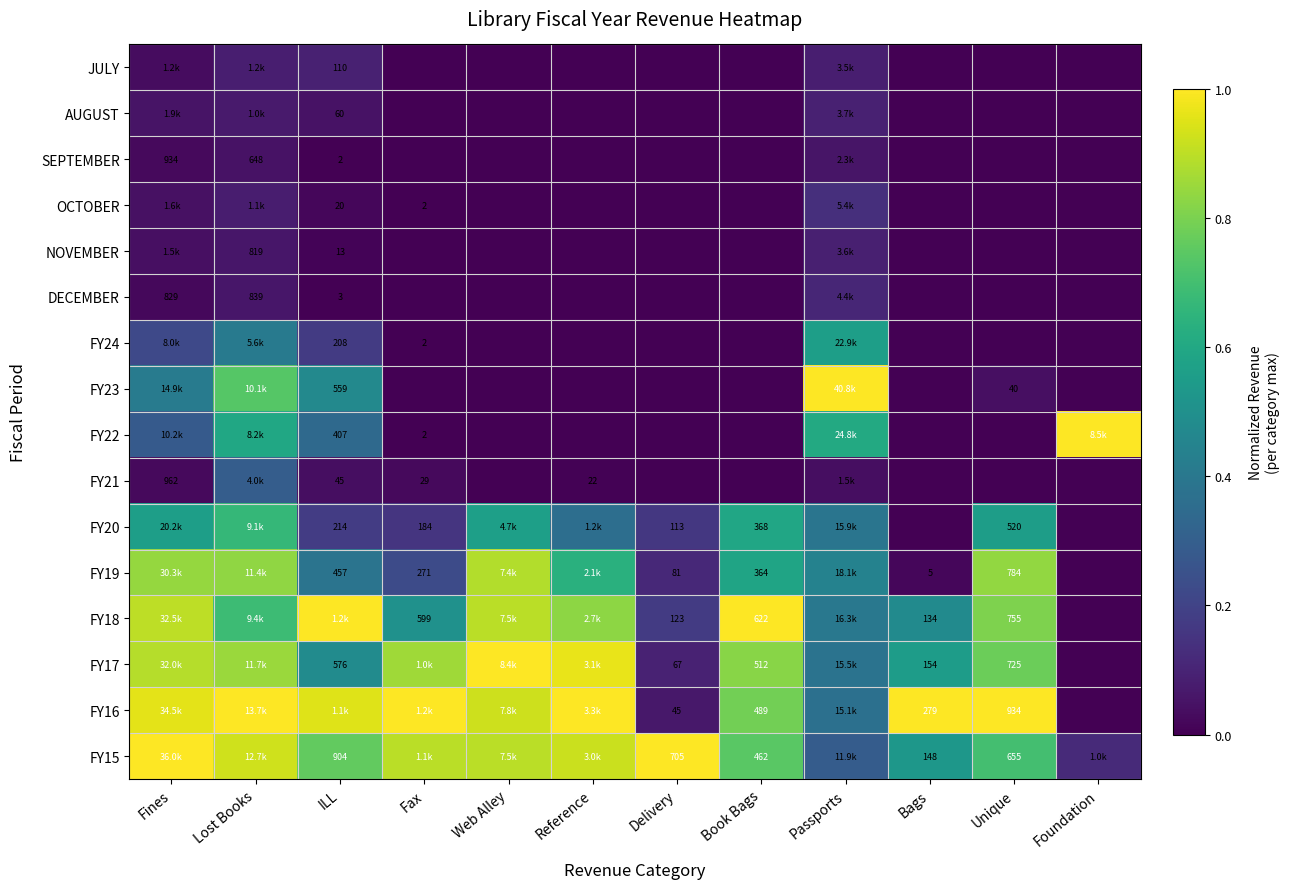

The value of FY19 at ILL is 0.3. True or false?

False